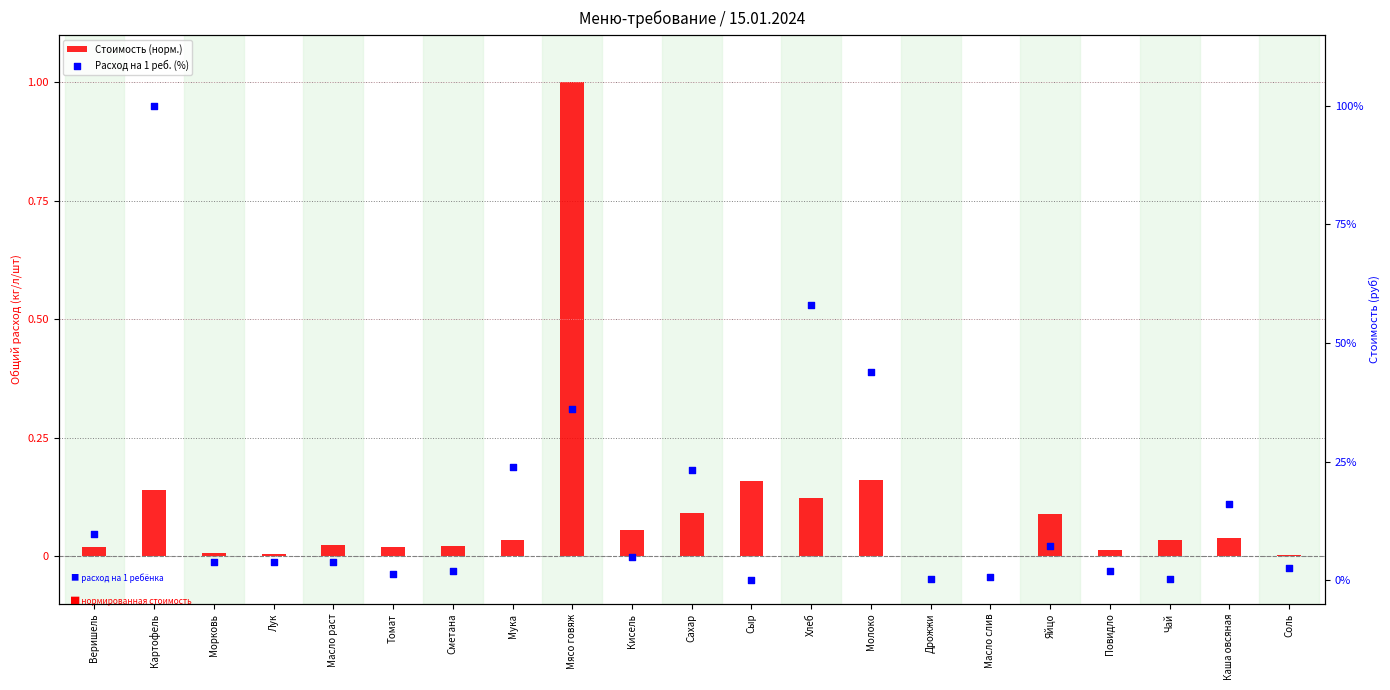

Is the value of Расход на 1 реб. (%) at Сахар greater than the value of Стоимость (норм.) at Картофель?

Yes